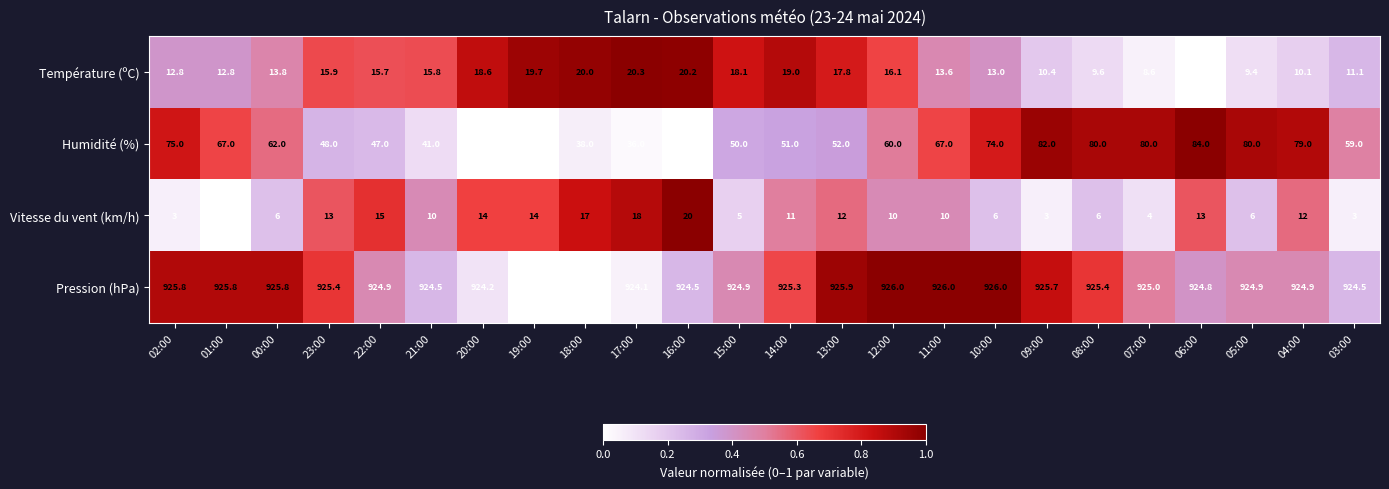

What is the total value across all series at 15:00?

998.0